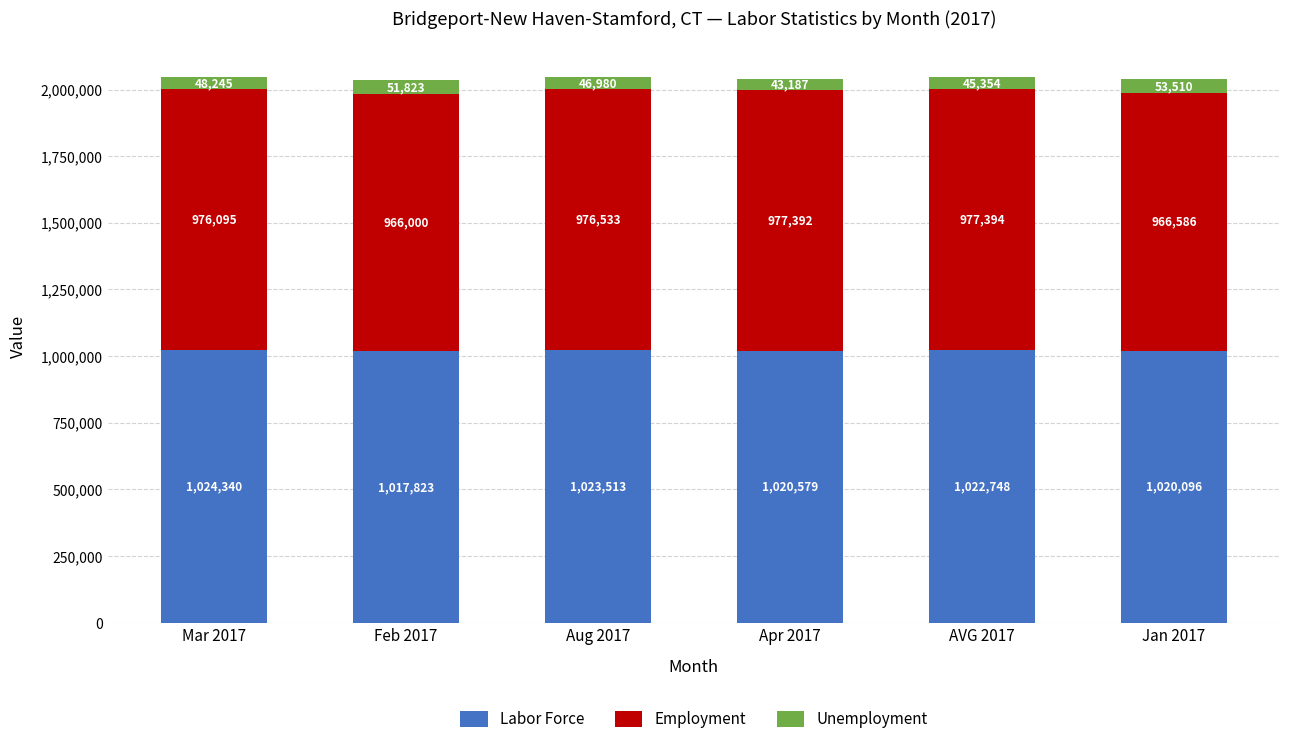

Reading left to right, list the values for the Labor Force series.

1024340	1017823	1023513	1020579	1022748	1020096